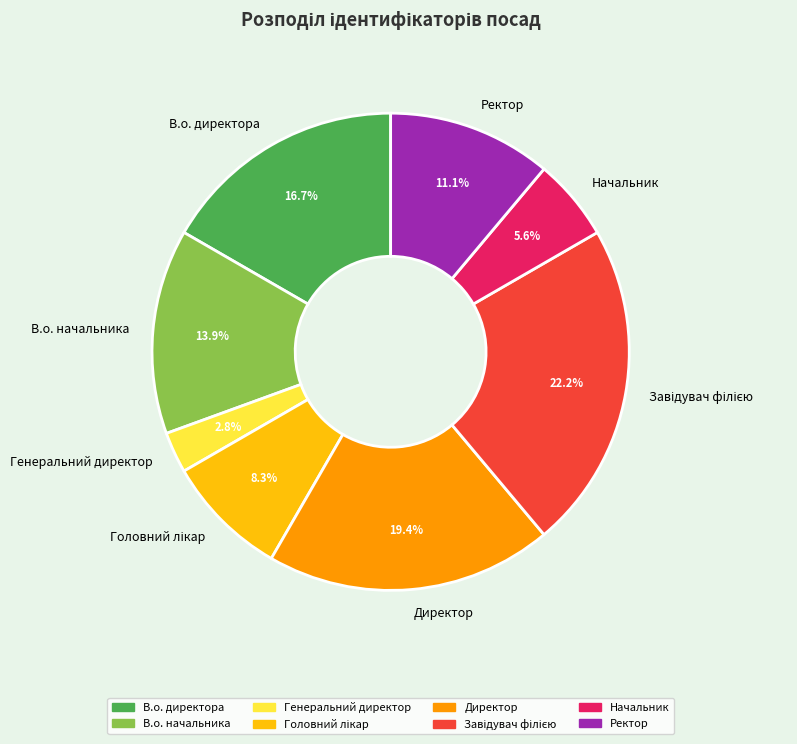

Between В.о. директора and В.о. начальника, which is larger?

В.о. директора